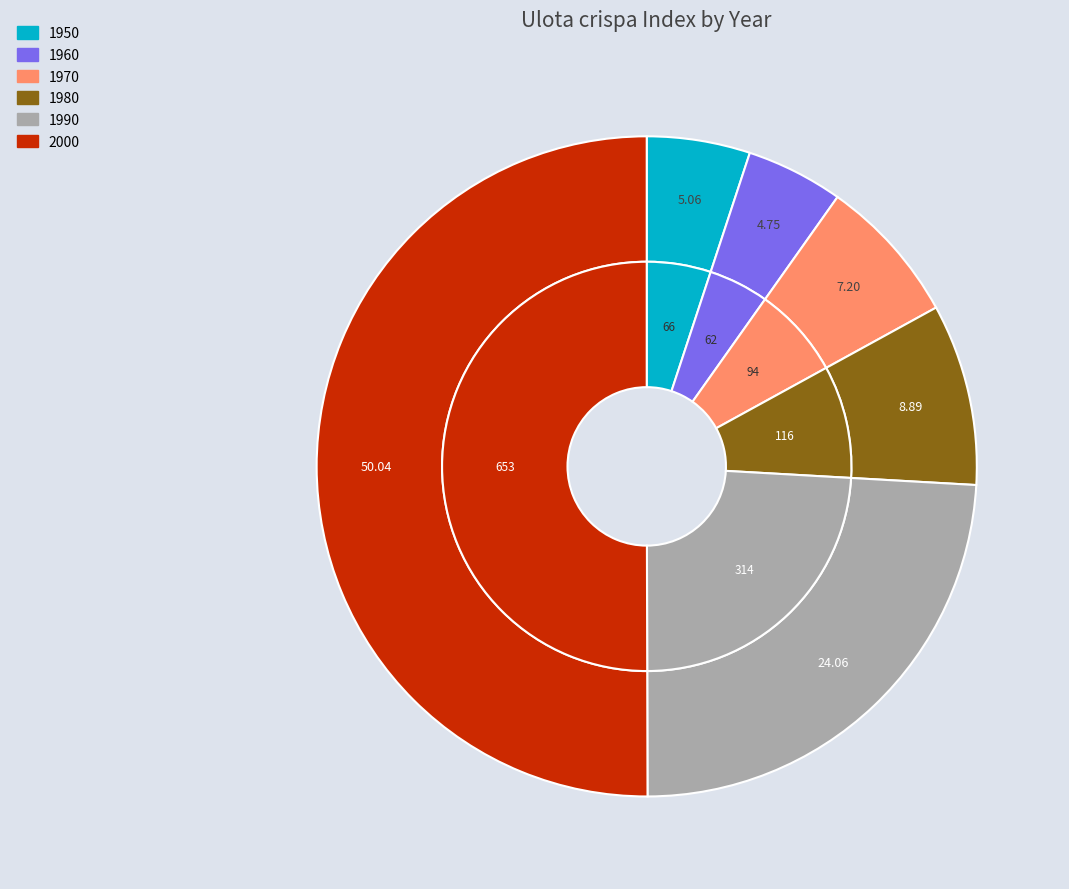

Rank the categories by value from lowest to highest.

1960, 1950, 1970, 1980, 1990, 2000